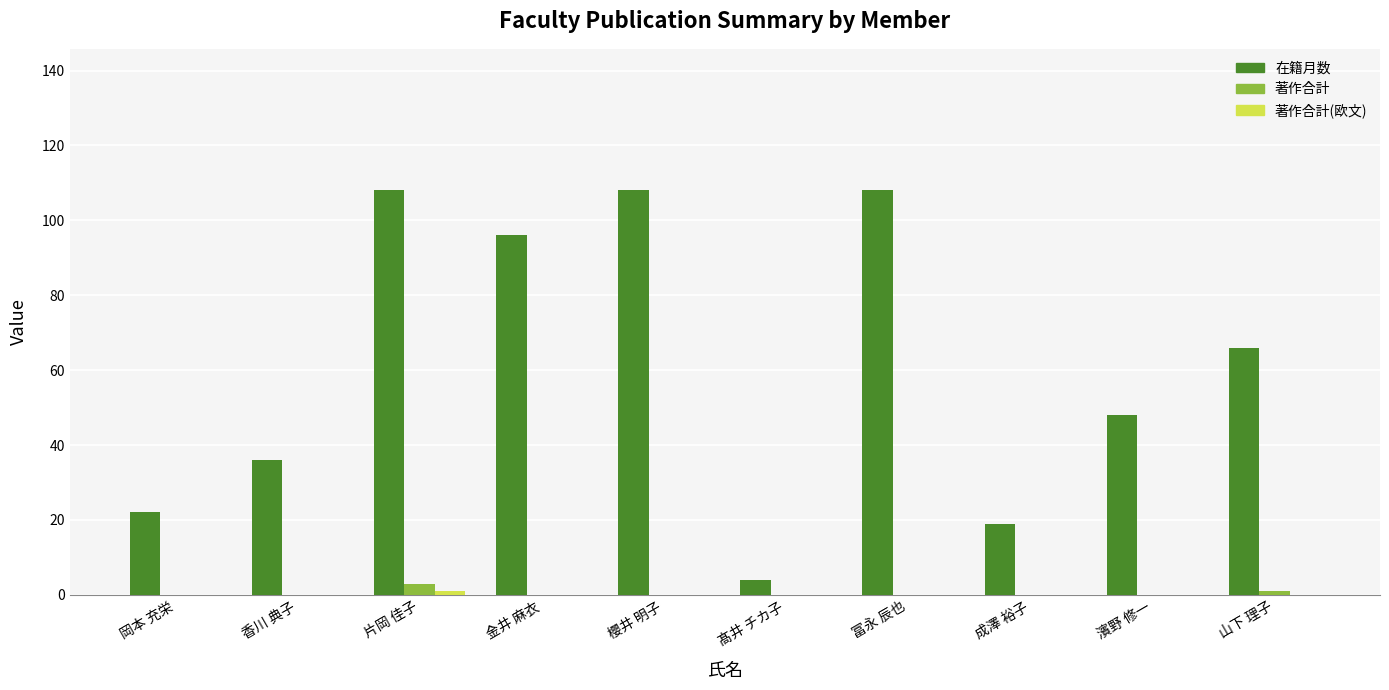

Which series has the widest spread of values?

在籍月数